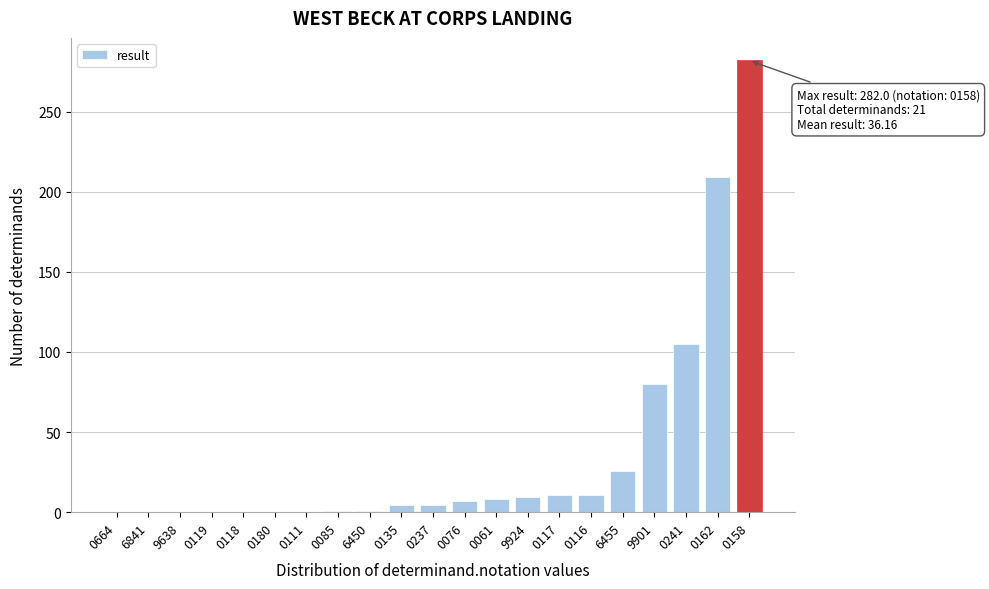

True or false: the data shows 0.0 at 6841.

True